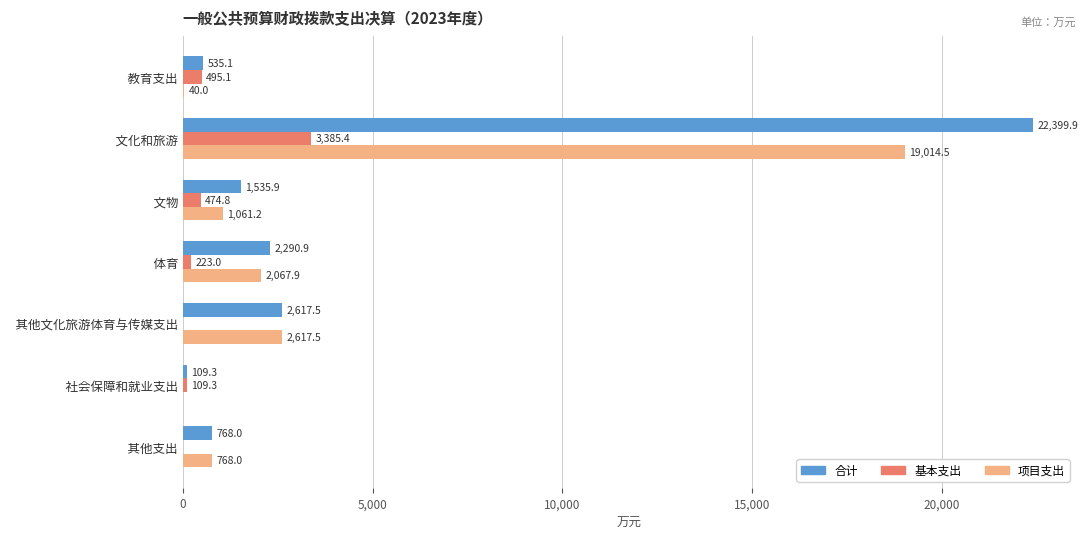

Between   体育 and   社会保障和就业支出, which series saw the biggest shift?

合计